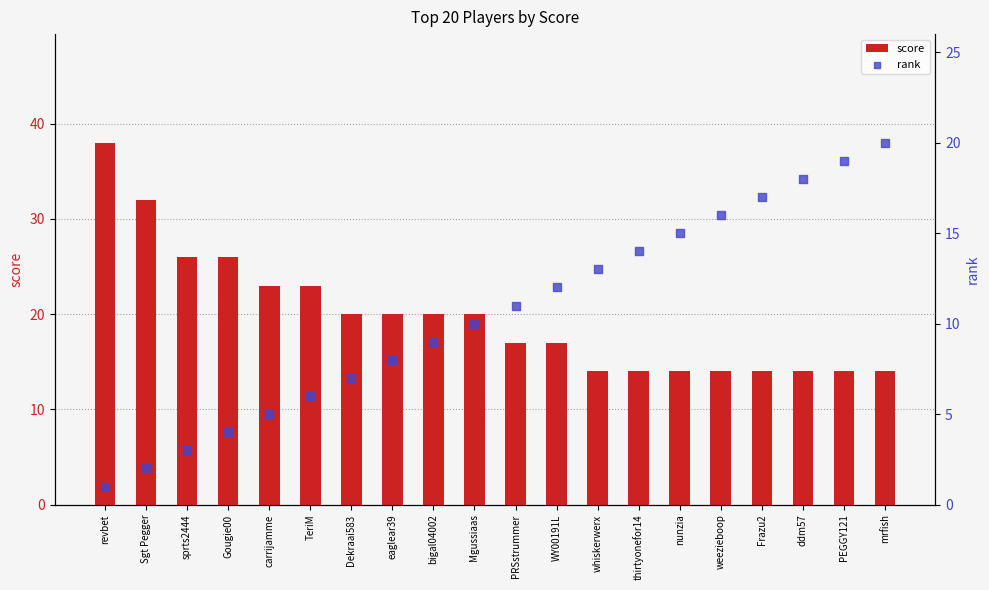

Which series contains the lowest Y value?

rank